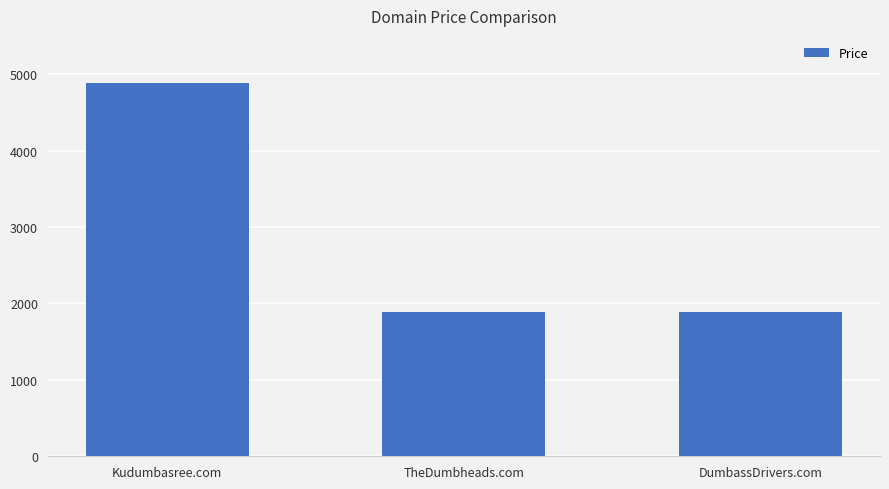

Is it true that the value at TheDumbheads.com is 827?

False